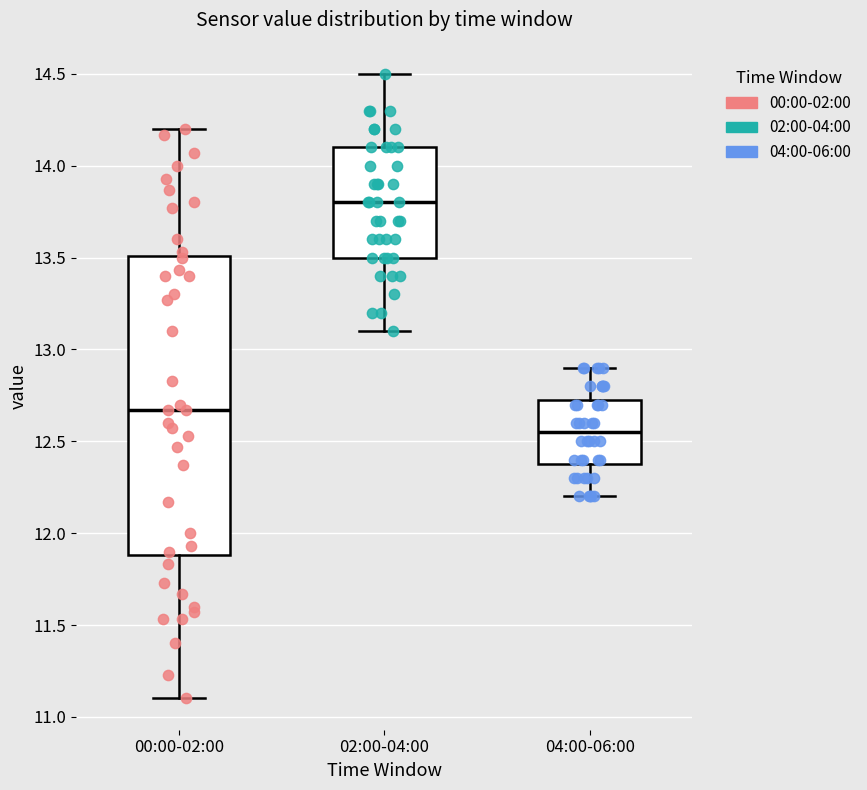

Comparing the boxes themselves (not the whiskers), which one is the tallest?

00:00-02:00